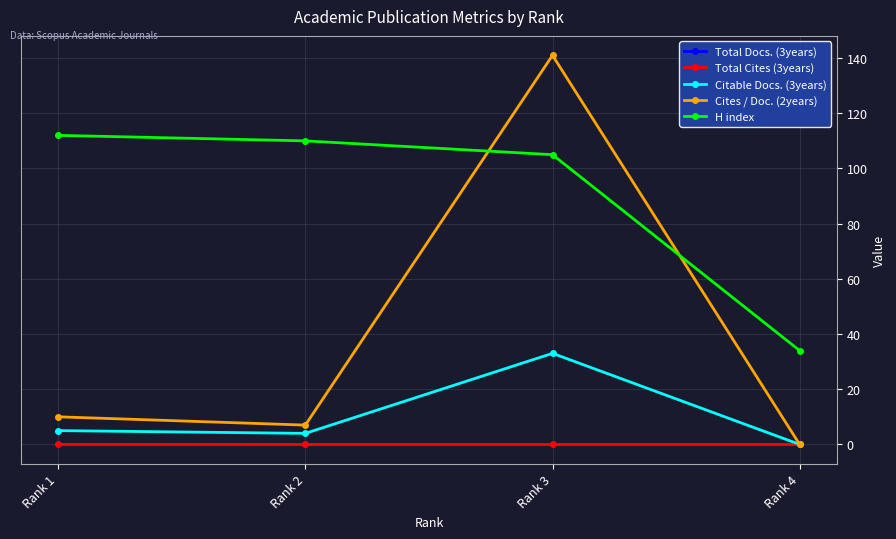

At which category is the sum across all series the highest?

Rank 3